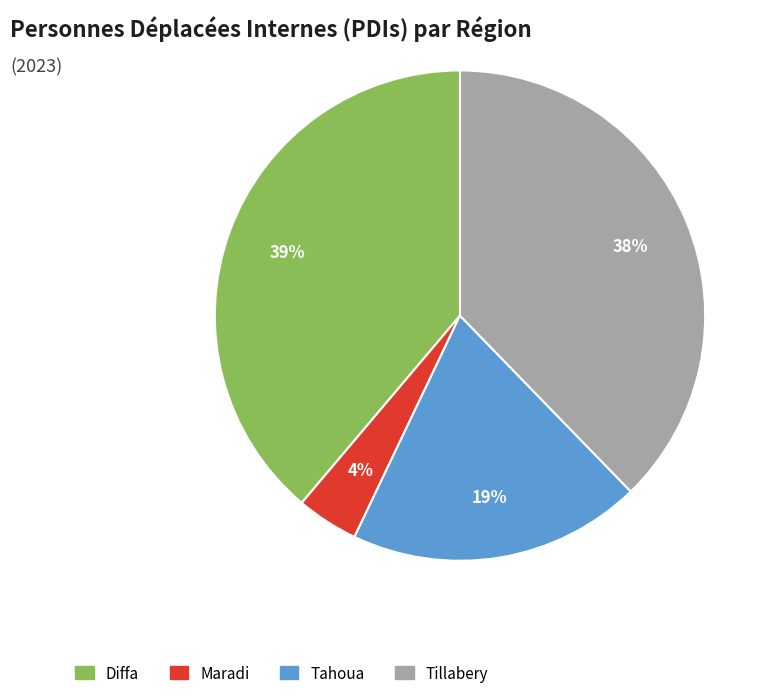

Is there a majority slice in this chart?

No